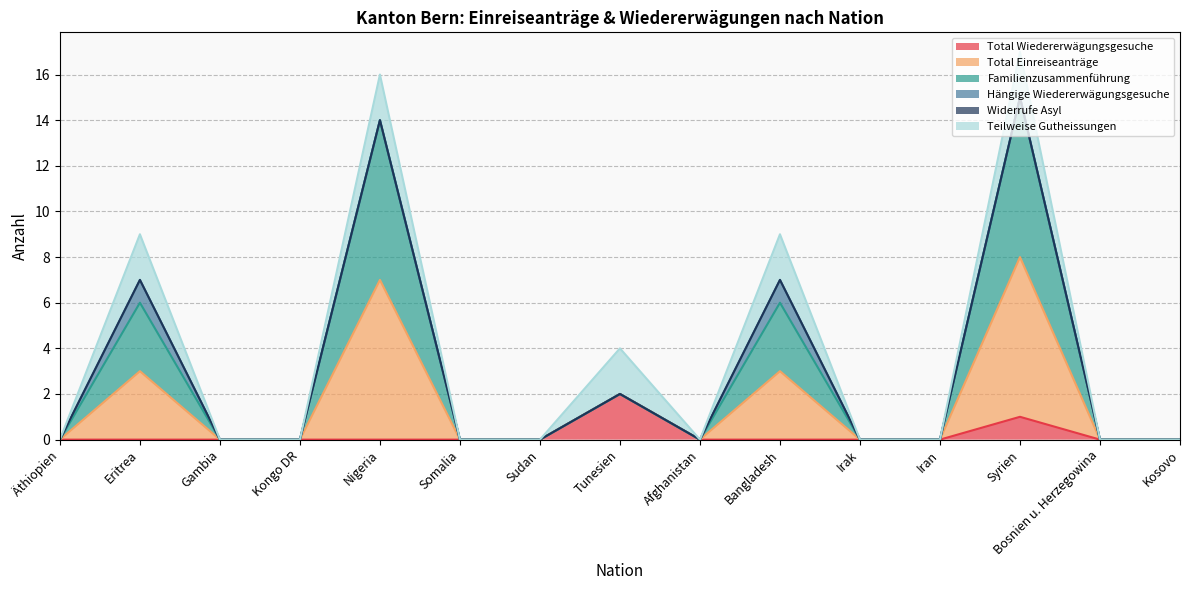

Does the chart display data point markers on the line(s)?

No